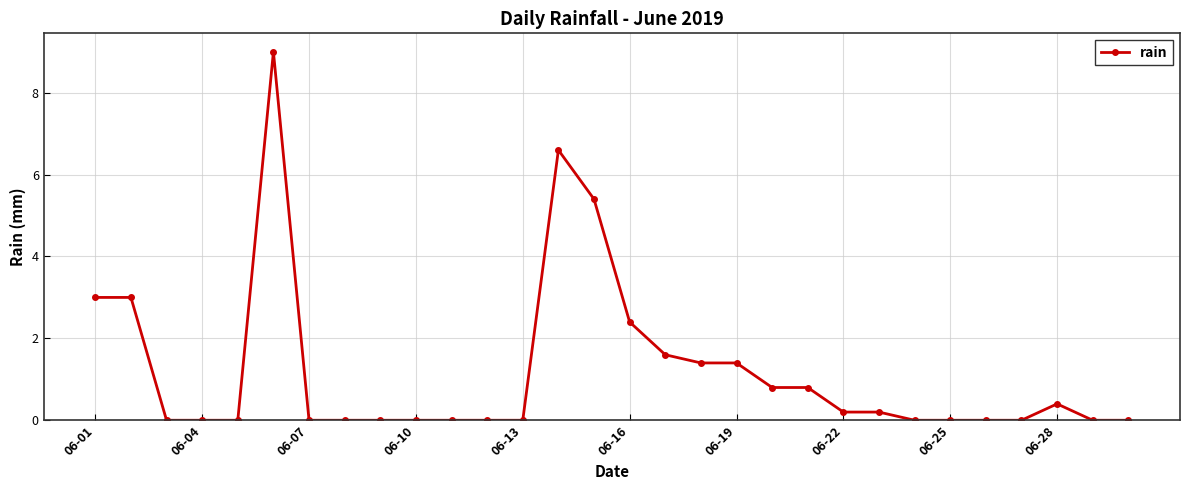

What is the sum of all values?

36.2